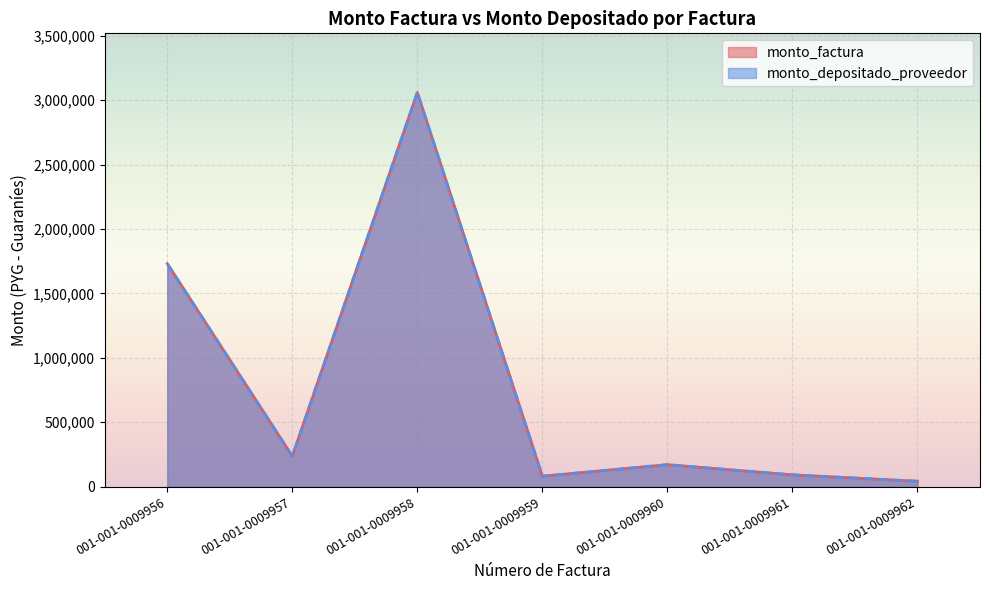

What is the sum of all monto_depositado_proveedor values?

5415750